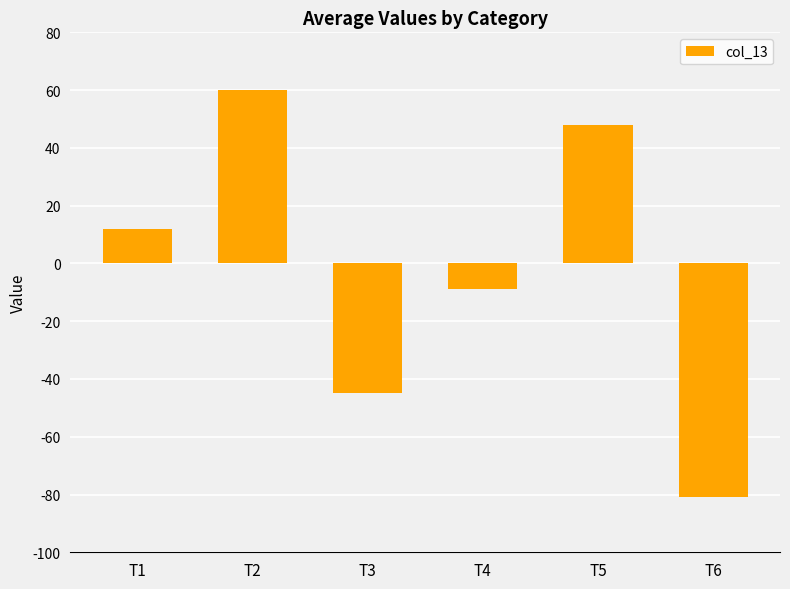

At which category does the chart reach its minimum across all series?

T6